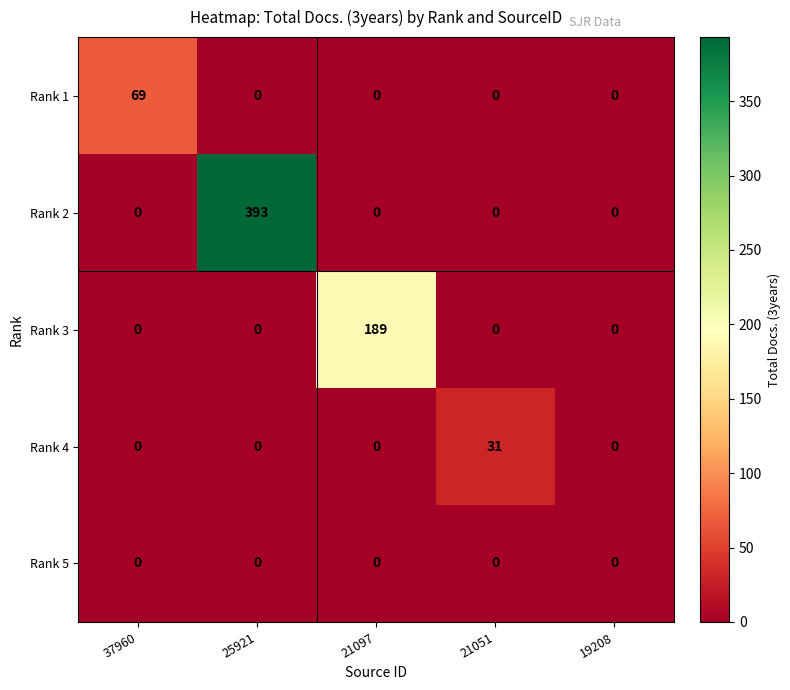

The Rank 3 series shows 0 at 19208. True or false?

True